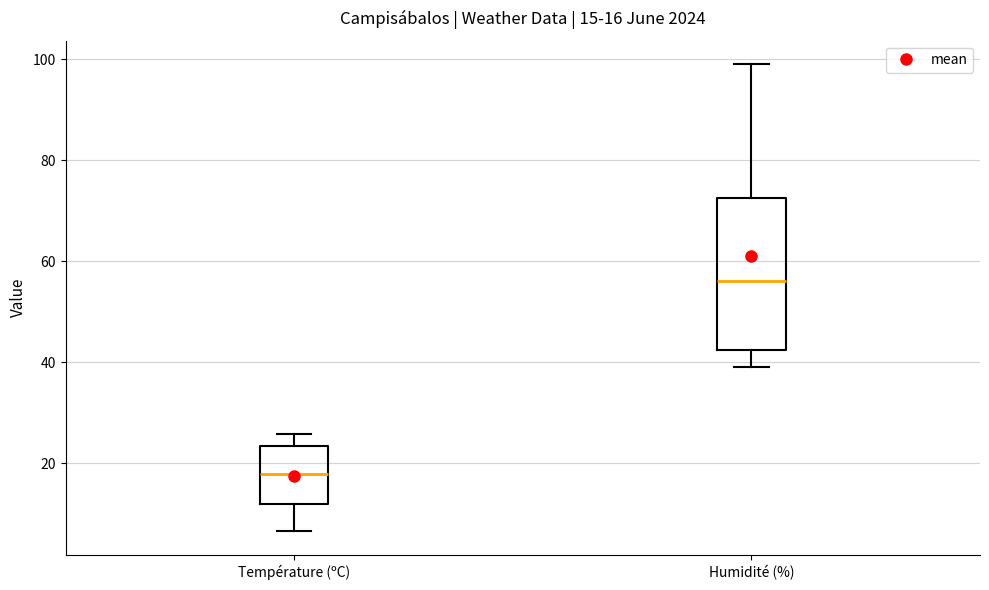

Which box's median line is the highest?

Humidité (%)